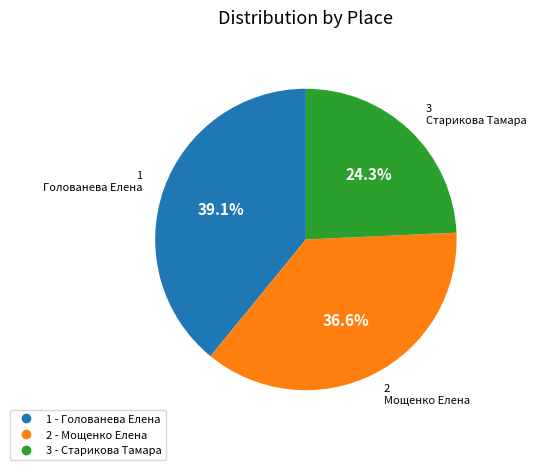

Rank the categories by value from lowest to highest.

3, 2, 1